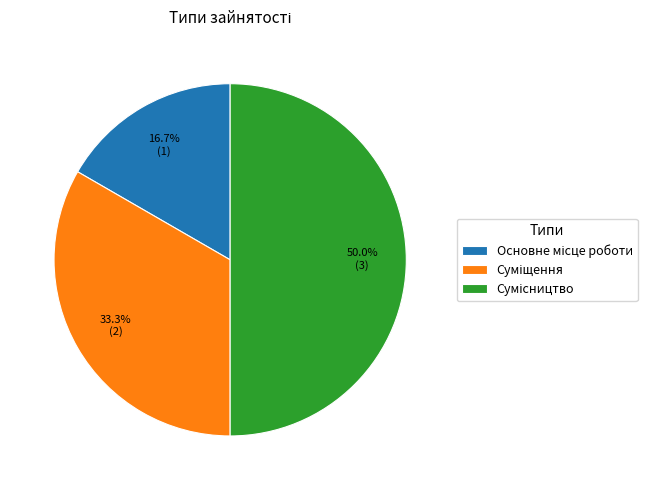

Which has a higher value, Суміщення or Основне місце роботи?

Суміщення